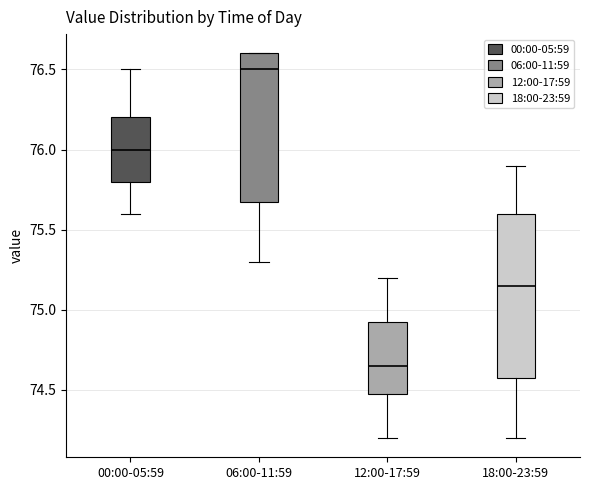

Which box is the tallest, from its lower edge to its upper edge?

18:00-23:59